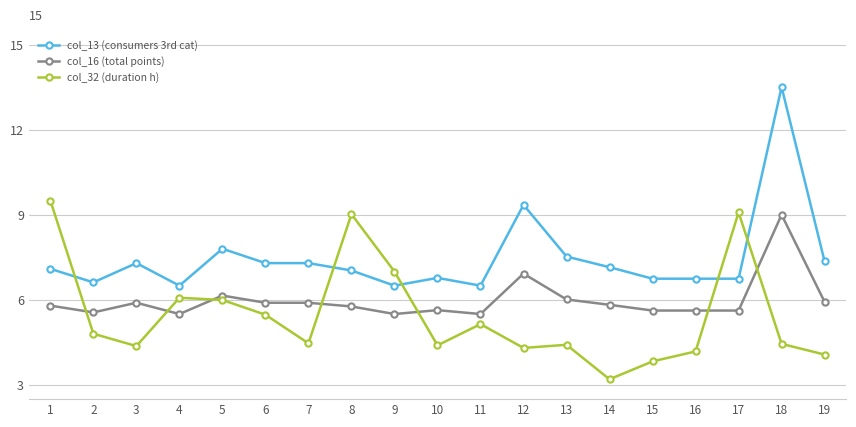

True or false: col_13 (consumers 3rd cat) has a value of 1.6 at 8.

False